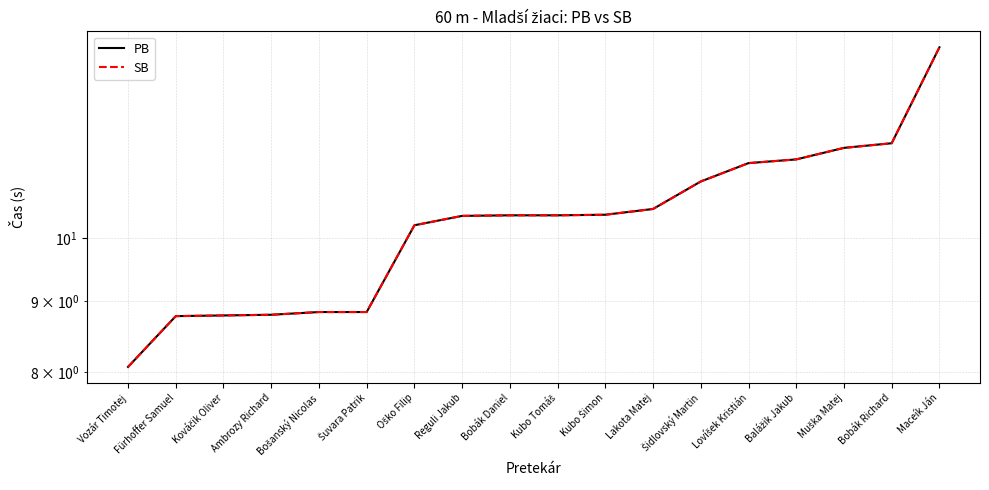

The value of SB at Fürhoffer Samuel is 8.8. True or false?

True